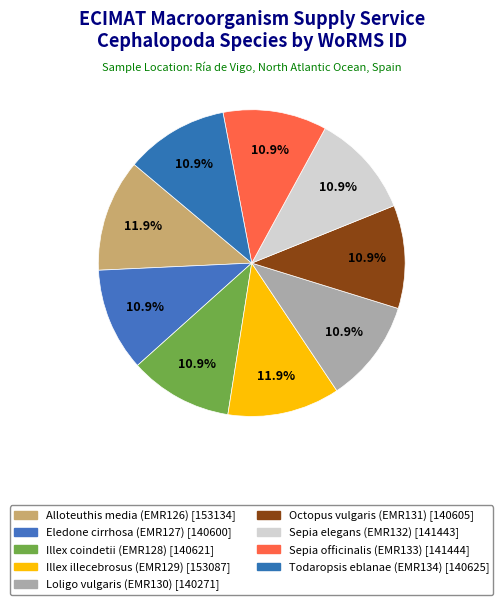

To the nearest percent, what is the combined percentage of Sepia elegans and Alloteuthis media?

23%